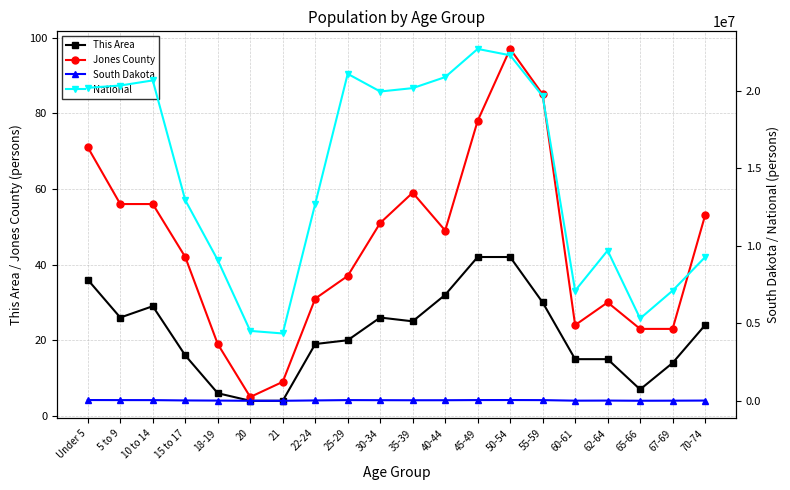

What is the highest value of the National series?

22708591